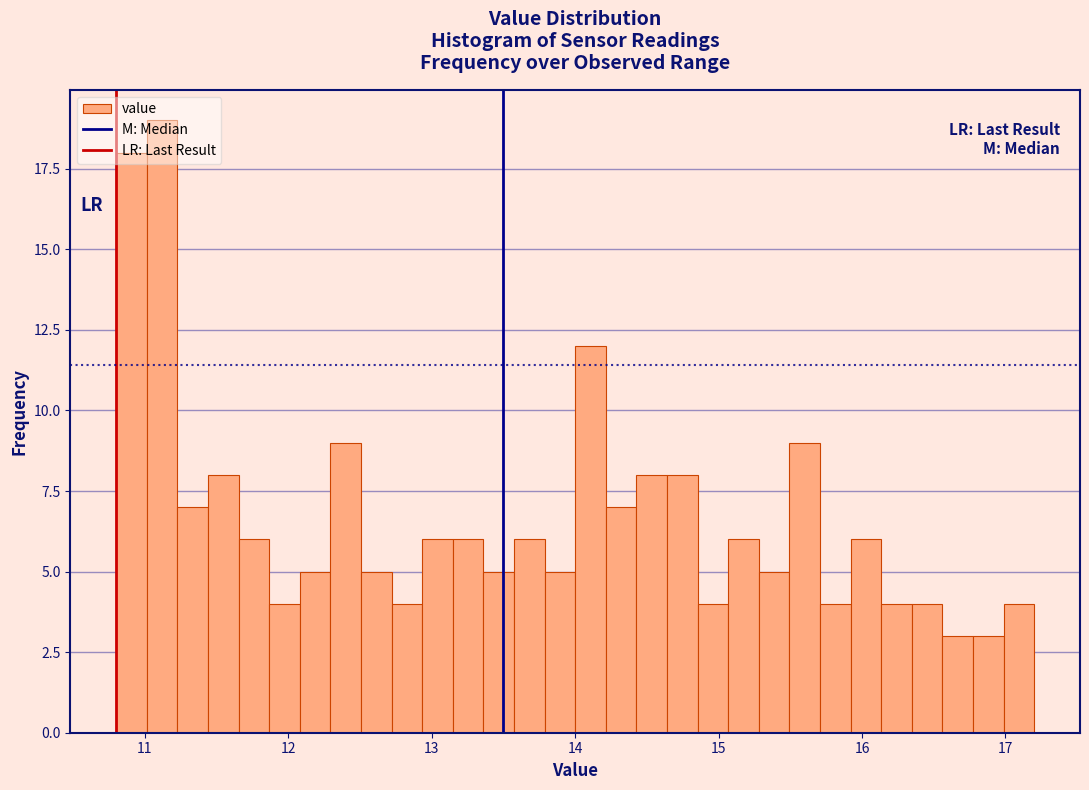

Around what value on the x-axis is the tallest bar? Give the approximate position of its centre, as read against the axis.

11.1